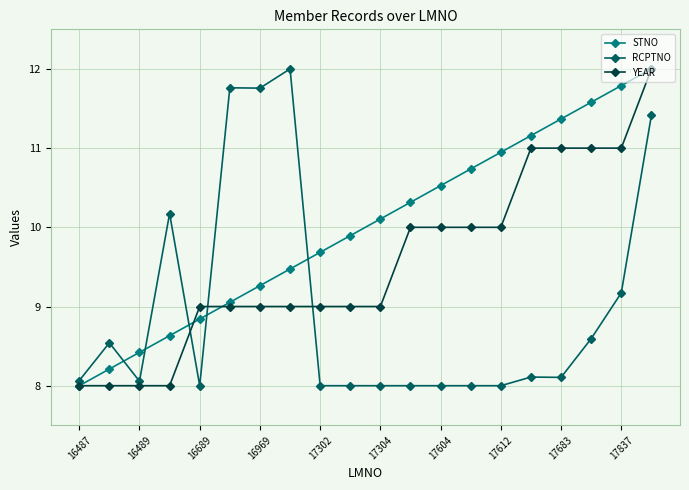

True or false: RCPTNO and STNO cross at least once.

True